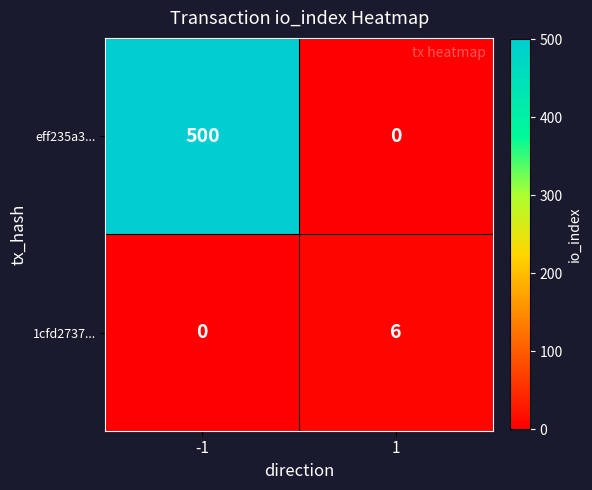

How many distinct data groups are displayed?

2